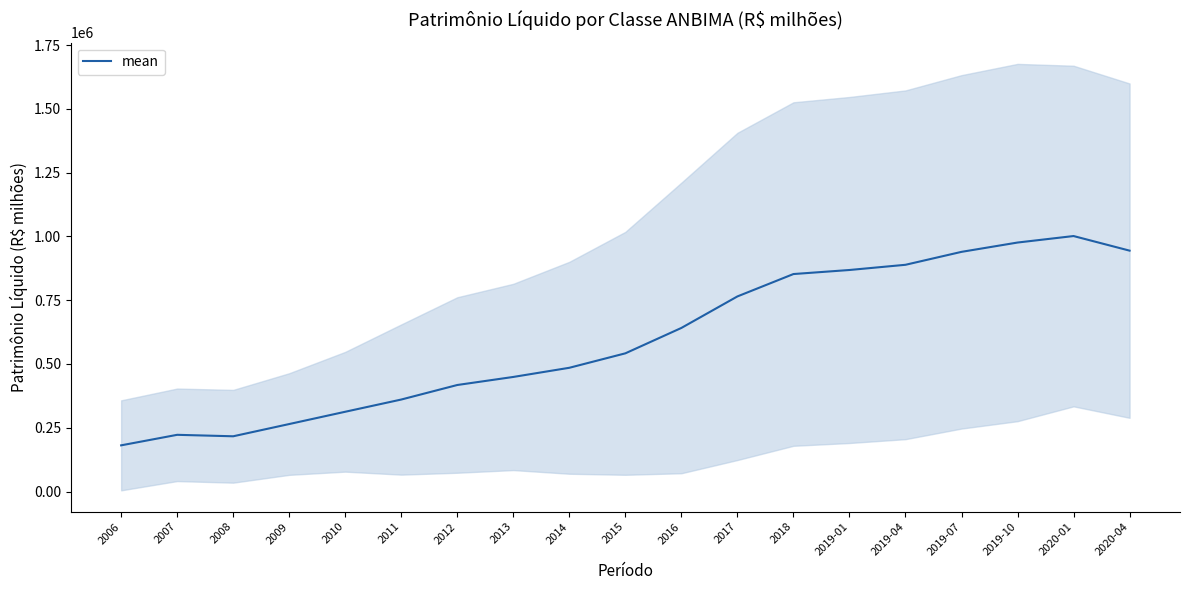

Where is the first local maximum?

2007